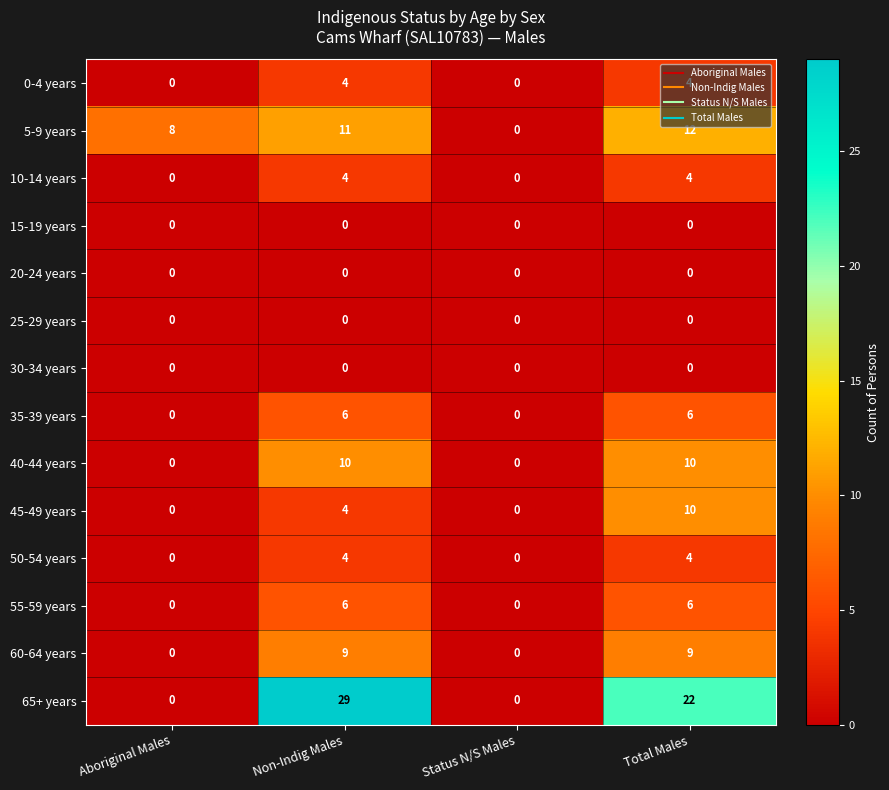

How many data points does each series have?

4